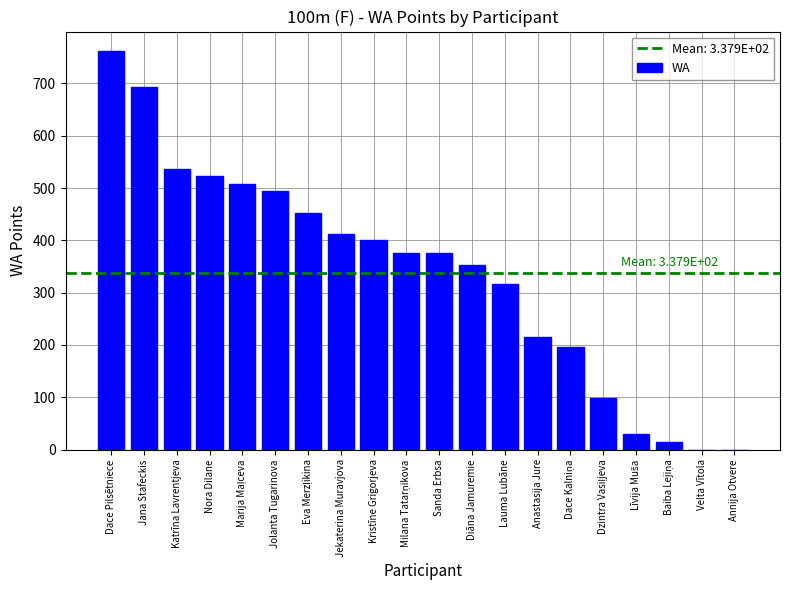

Where does the data first go above 376?

Dace Pilsētniece